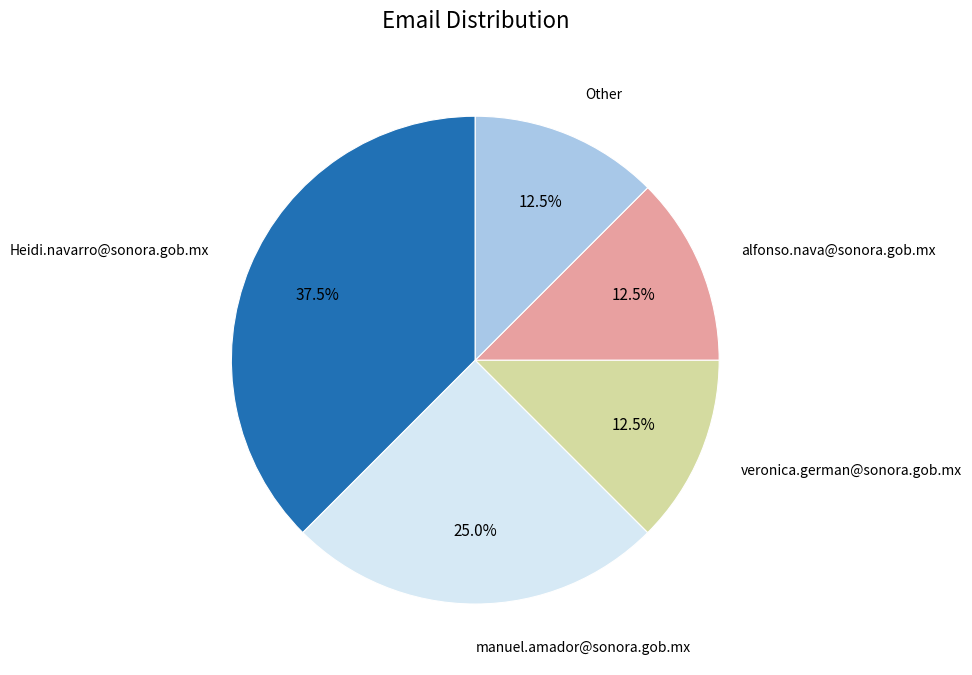

Does veronica.german@sonora.gob.mx represent more than half of the total?

No